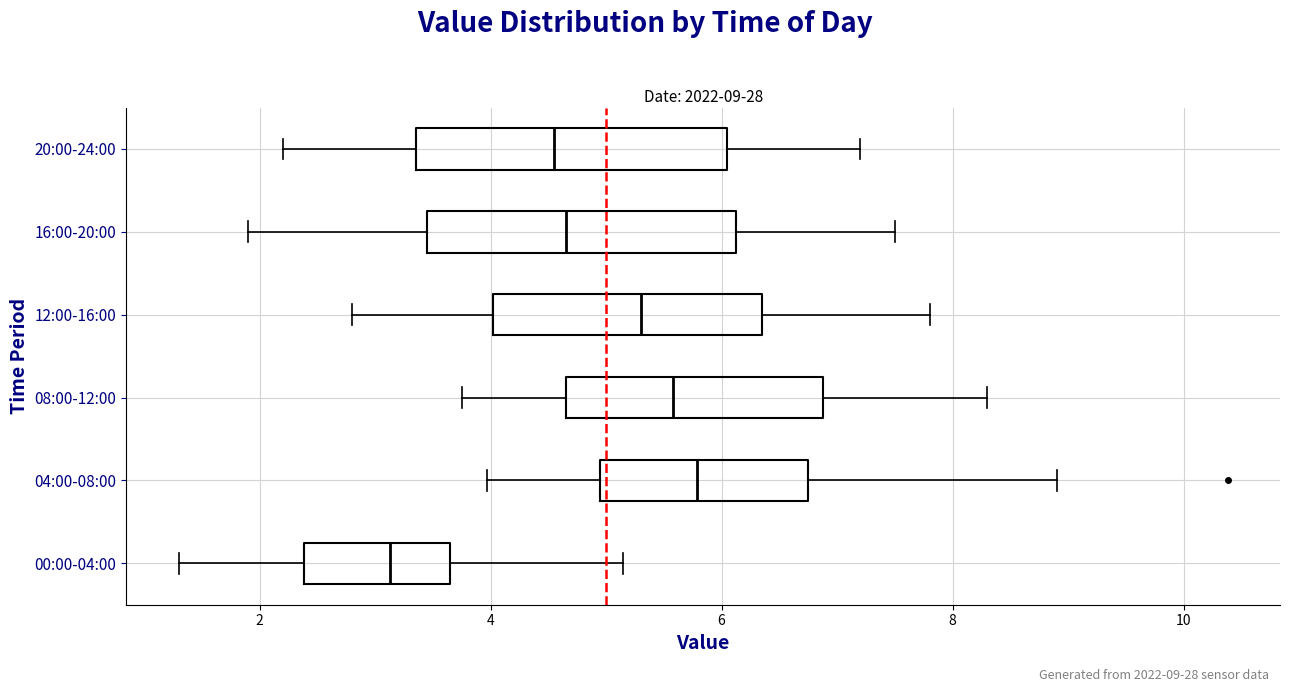

Which box has the furthest to the right median line?

04:00-08:00